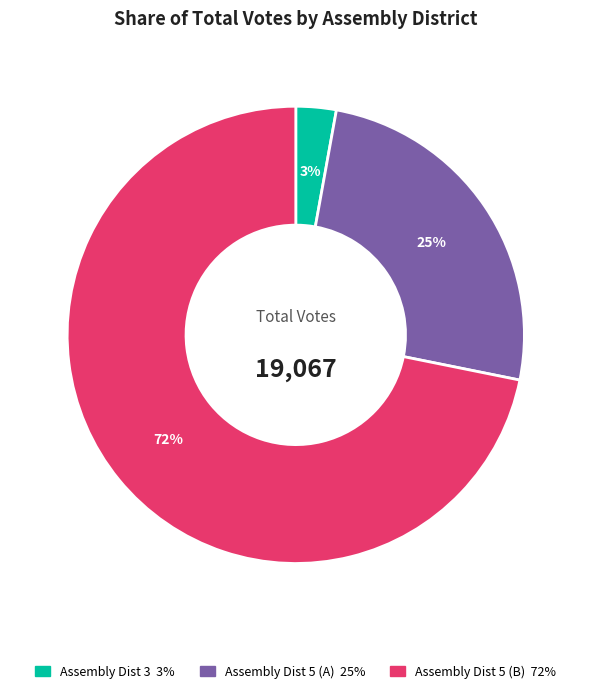

Is there a majority slice in this chart?

Yes